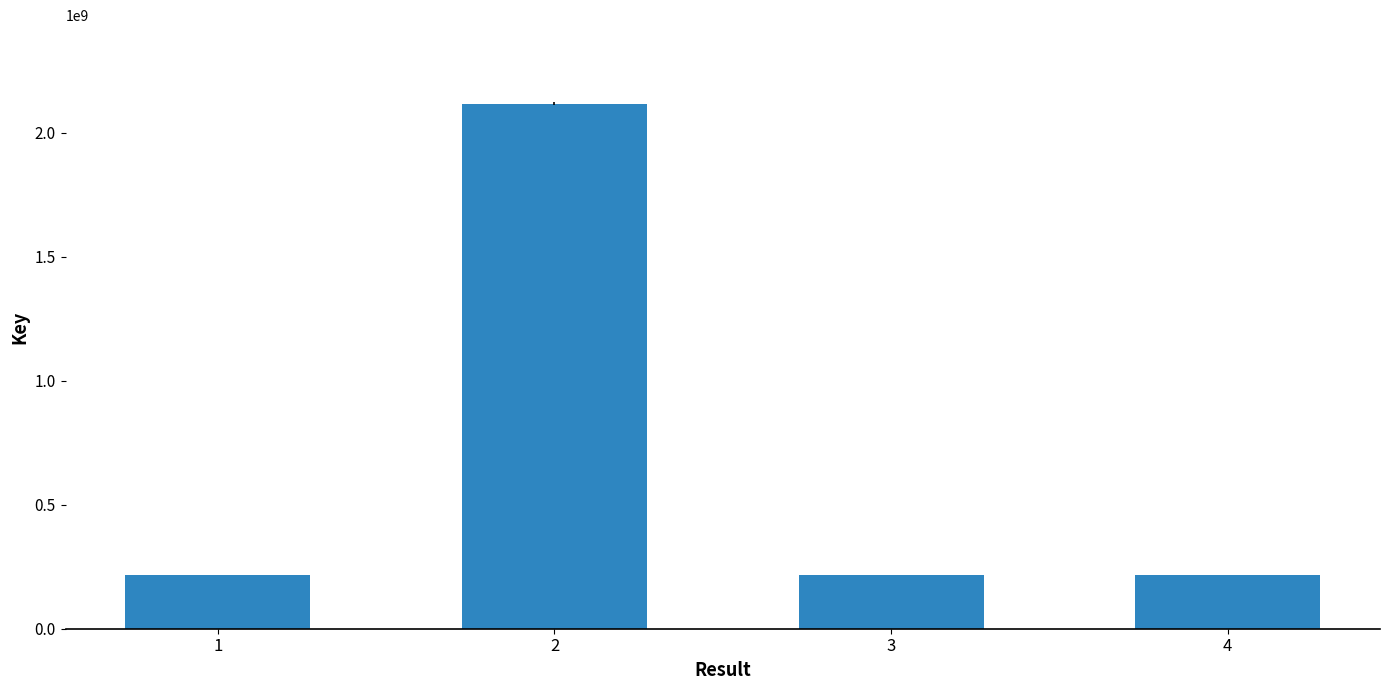

What is the ratio of the value at 1 to the value at 4?

1.0